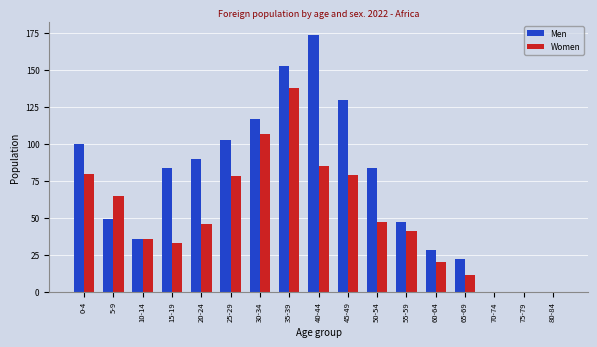

Between 25-29 and 50-54, which series saw the biggest shift?

Women